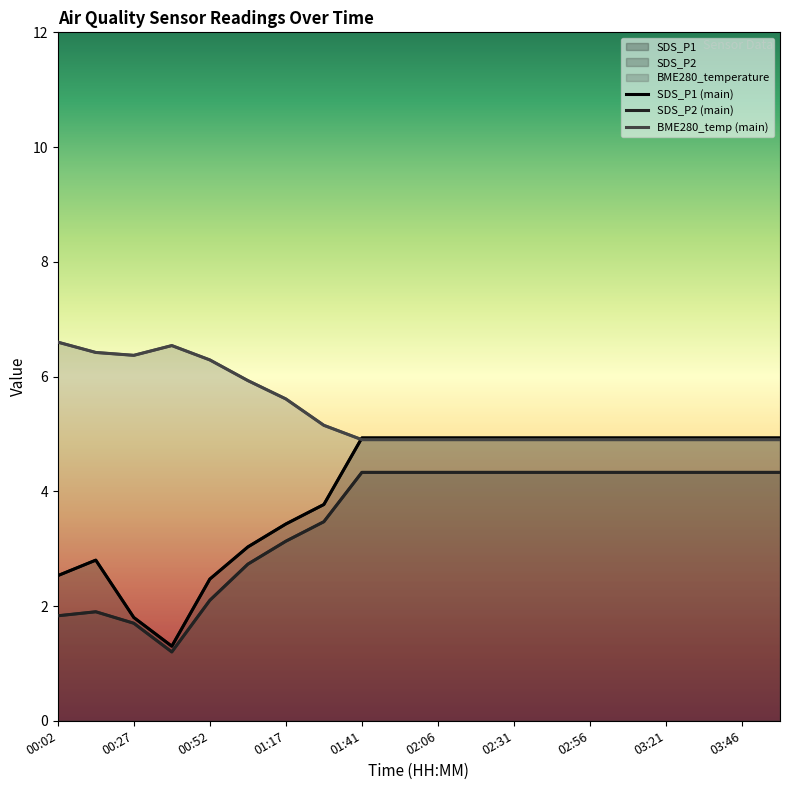

The value of SDS_P2 at 01:17 is 1.1. True or false?

False